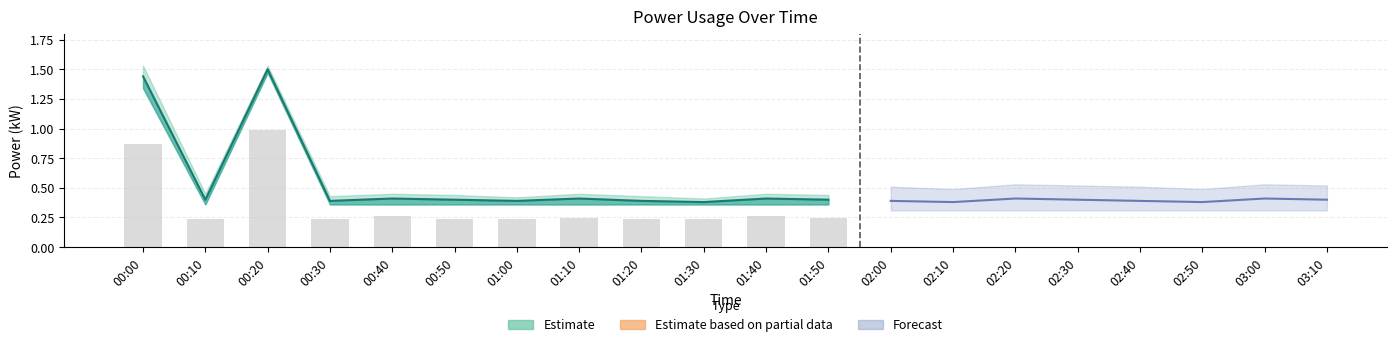

What is the maximum value shown in the chart?

1.5